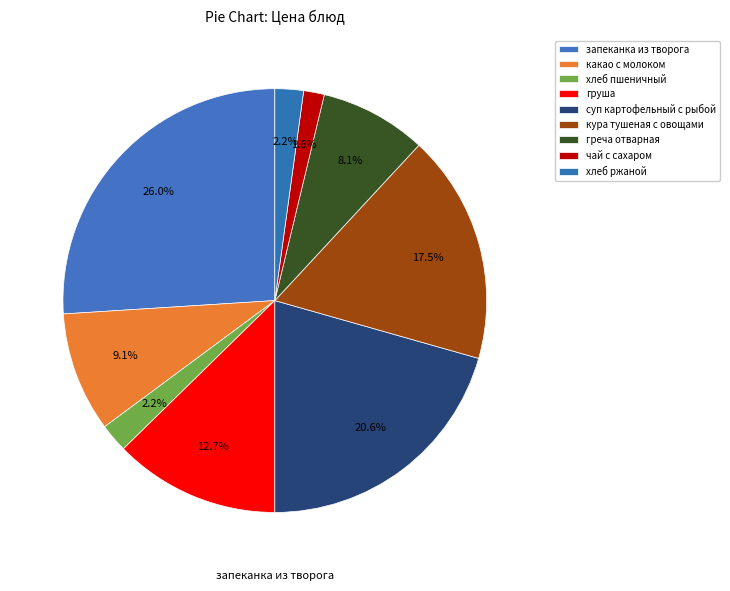

How many slices are in this pie chart?

9